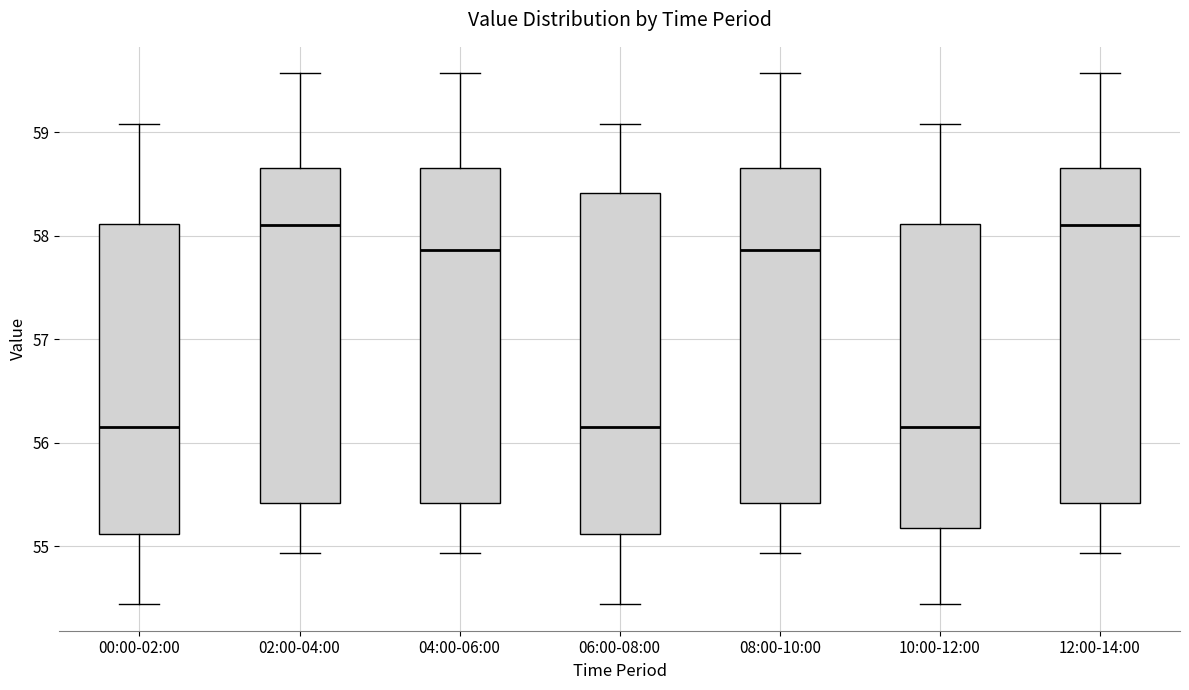

Where is the upper edge of the box for 04:00-06:00 on the y-axis? The values are not printed on the chart, so give them approximately, as read against the axis.

58.7